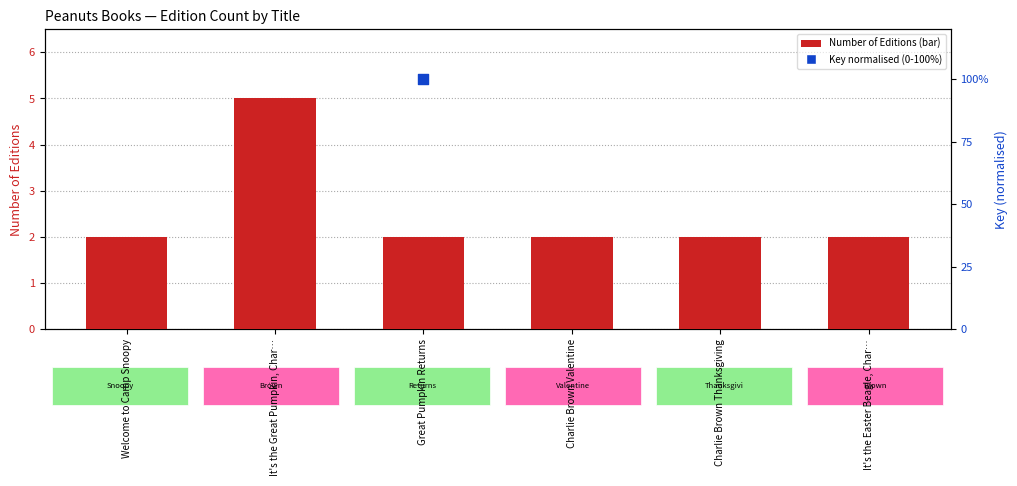

At which category is the sum across all series the highest?

Great Pumpkin Returns